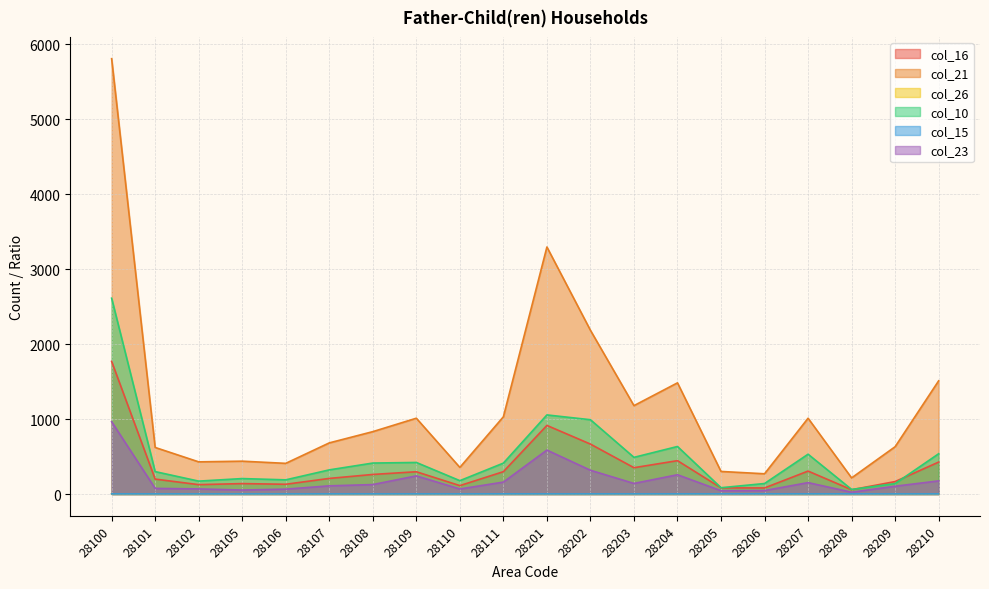

What is the difference between the maximum and second lowest values in the col_23 series?

920.0